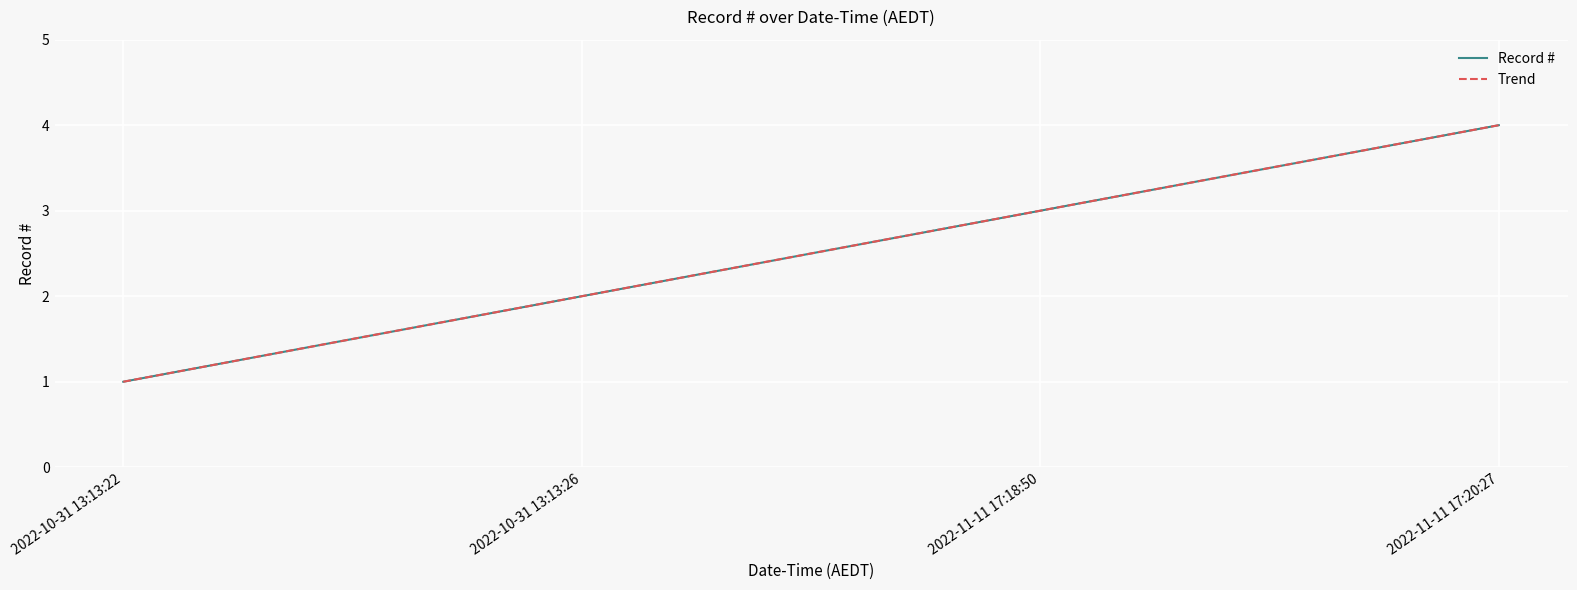

What is the greatest value displayed?

4